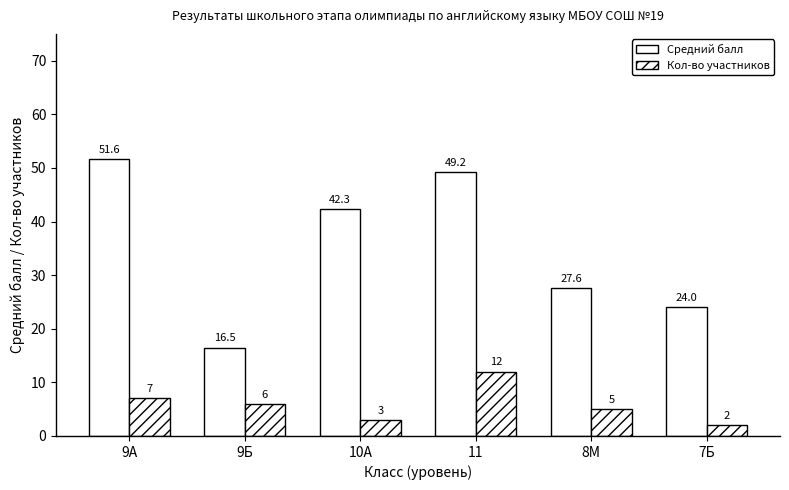

What is the value of the Средний балл bar at the 6th from the left?

24.0